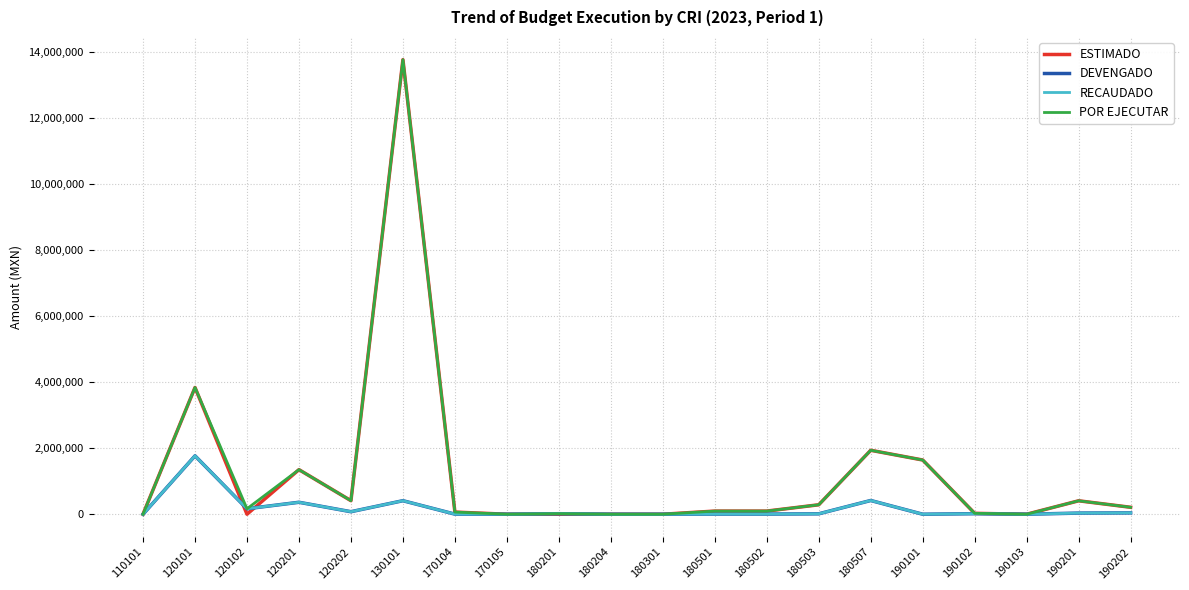

Is this an area chart (filled region under the line)?

No